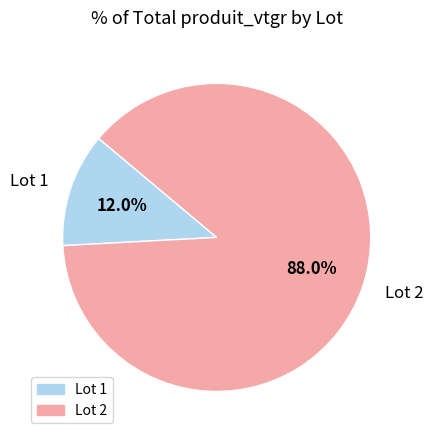

Which category accounts for the majority?

Lot 2